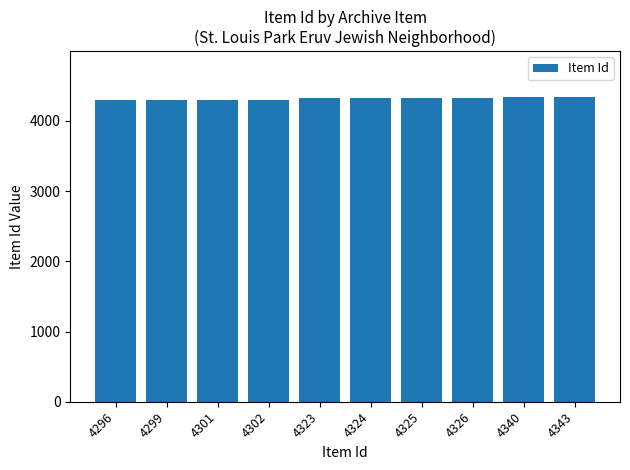

Count the number of categories in the chart.

10